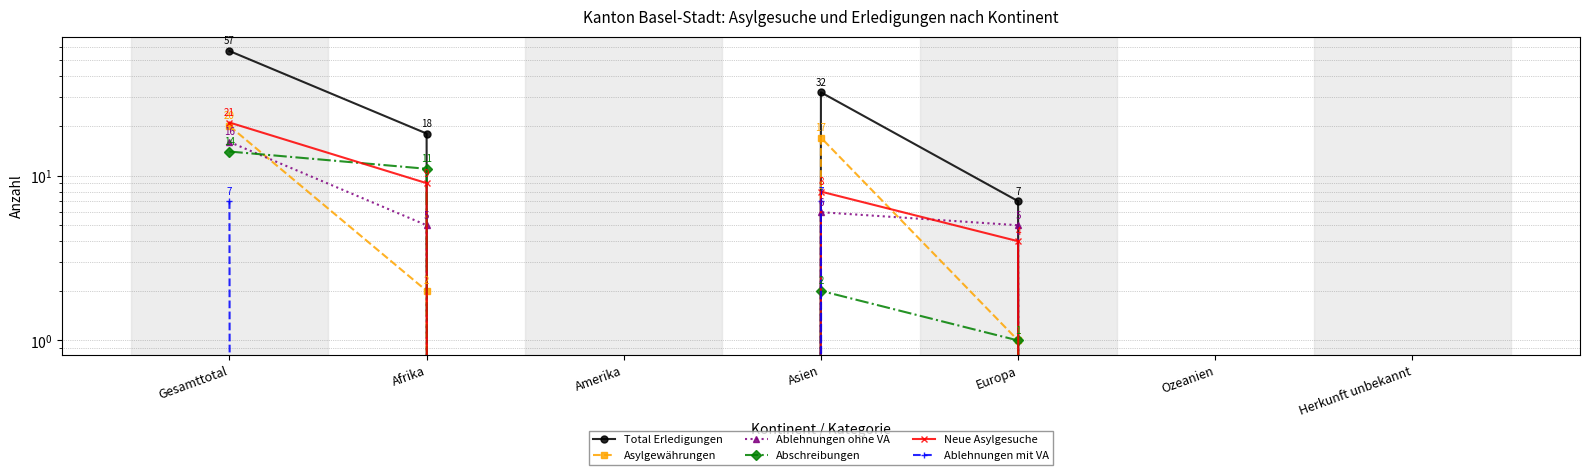

What is the sum of all Total Erledigungen values?

114